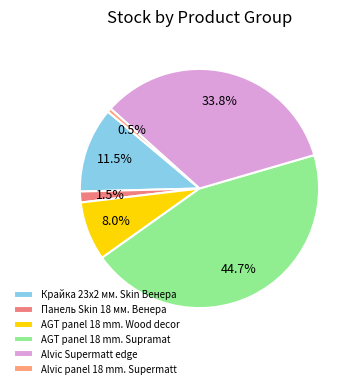

The AGT panel 18 mm. Wood decor slice represents 1% of the pie. True or false?

False